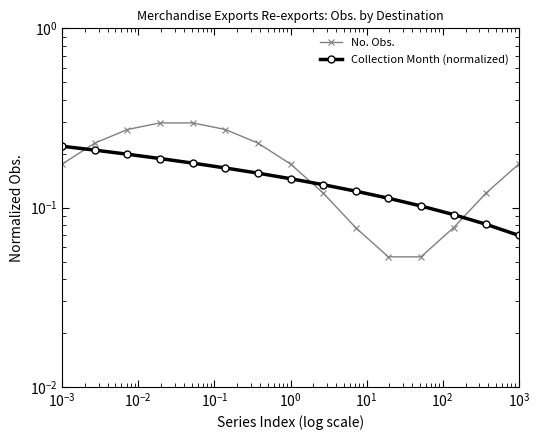

True or false: Collection Month (normalized) has more than 0 interior local peaks.

False